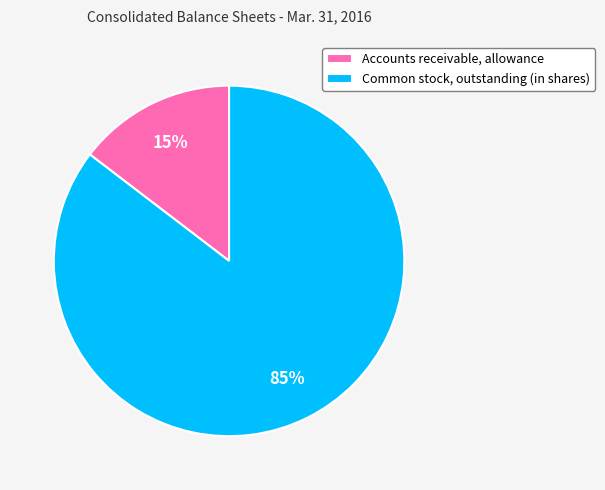

Which category has the smallest portion of the pie?

Accounts receivable, allowance